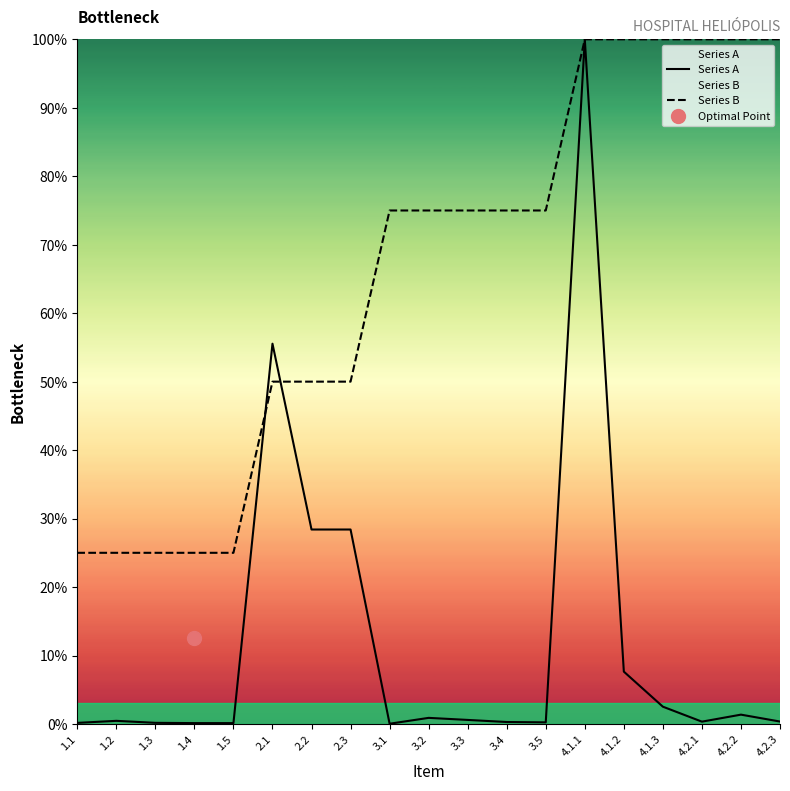

Reading left to right, extract all data points from this chart.

Series A: 0.2	0.5	0.2	0.1	0.1	55.5	28.4	28.4	0.0	0.9	0.6	0.3	0.2	100.0	7.6	2.5	0.3	1.4	0.4
Series B: 25.0	25.0	25.0	25.0	25.0	50.0	50.0	50.0	75.0	75.0	75.0	75.0	75.0	100.0	100.0	100.0	100.0	100.0	100.0